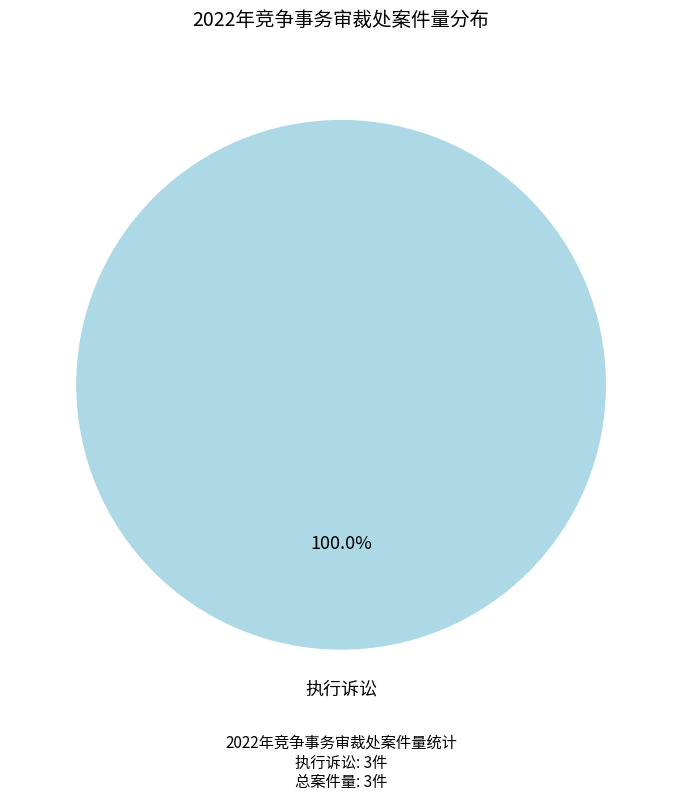

Is there a majority slice in this chart?

Yes